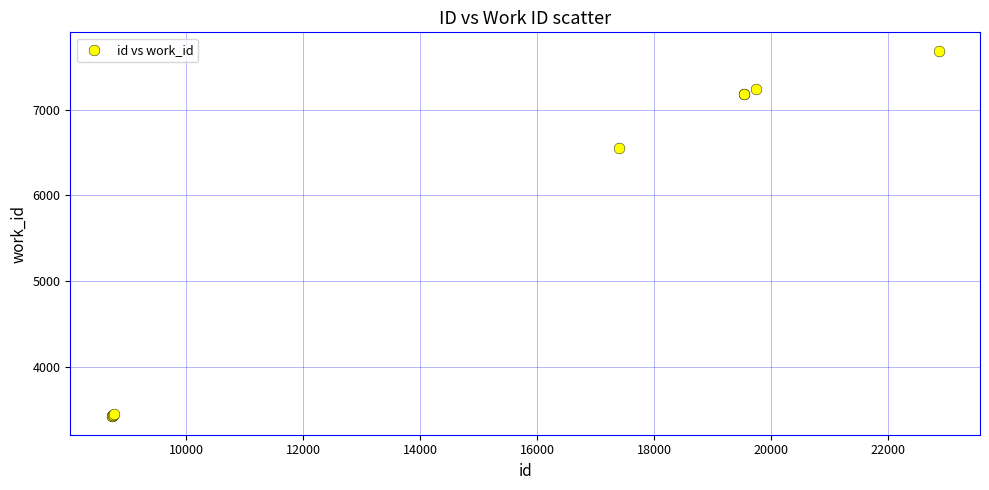

What Y value in the scatter plot is closest to 5556?

6550